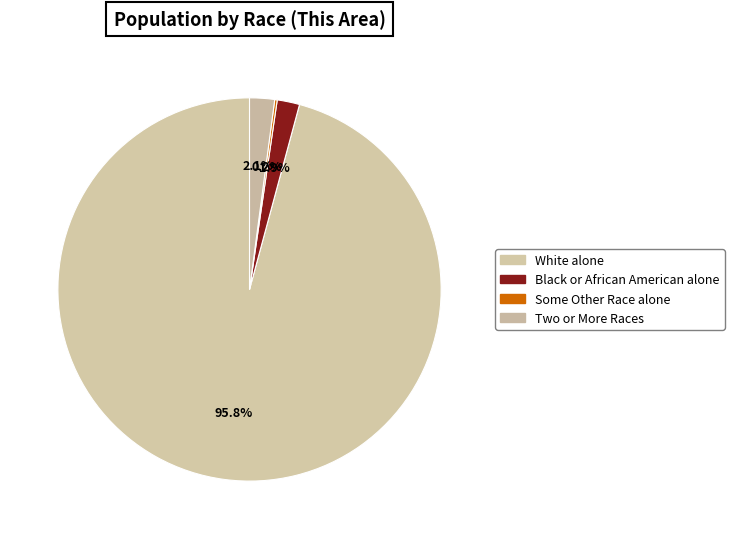

How much of the chart is everything except White alone?

4.2%